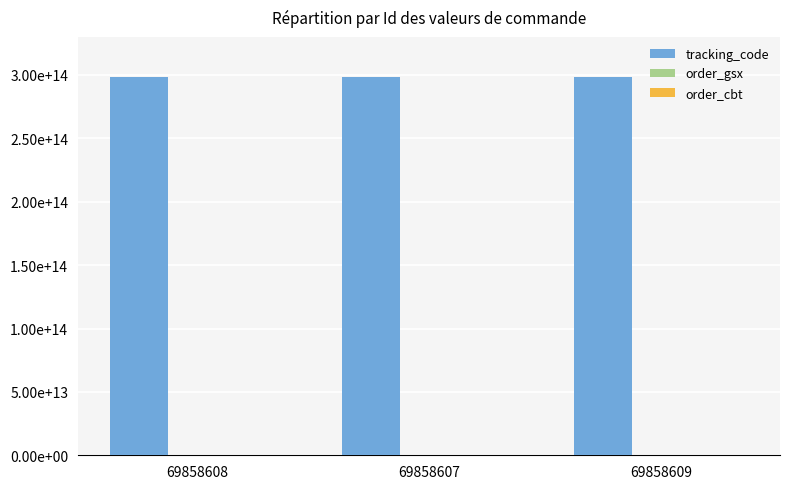

Does the chart contain stacked bars?

No